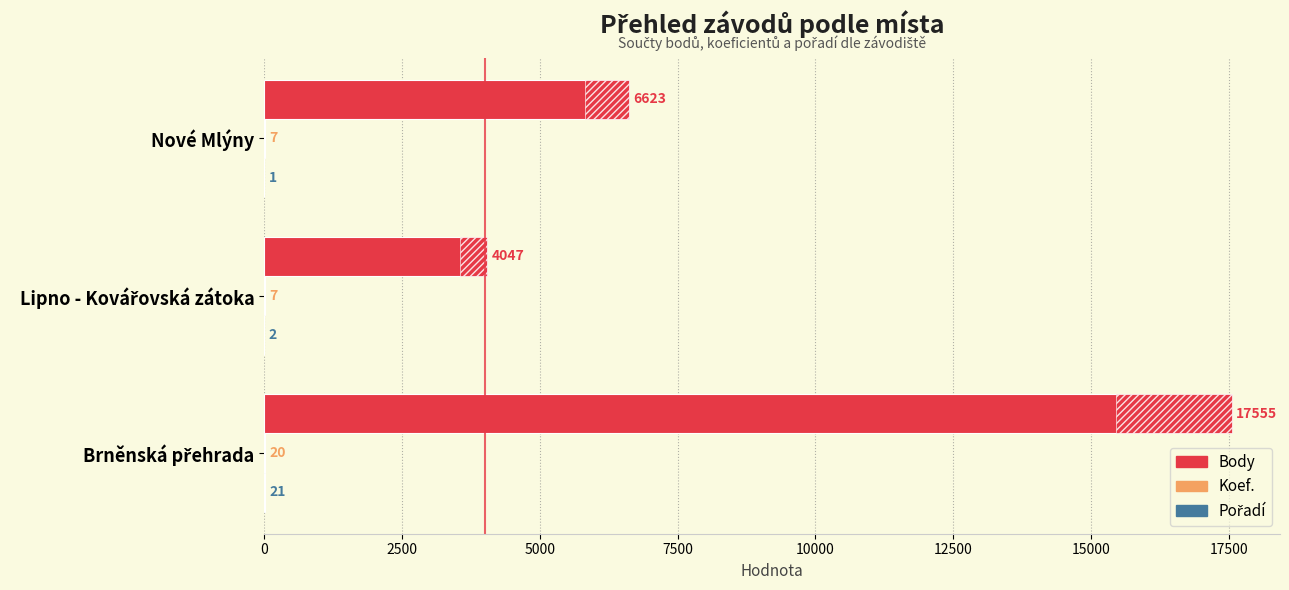

How many values in the Pořadí series exceed 2?

1